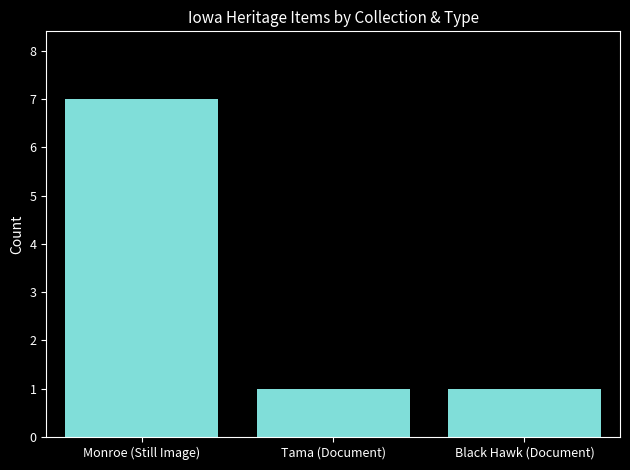

Are the bars grouped side by side (vs. stacked)?

No